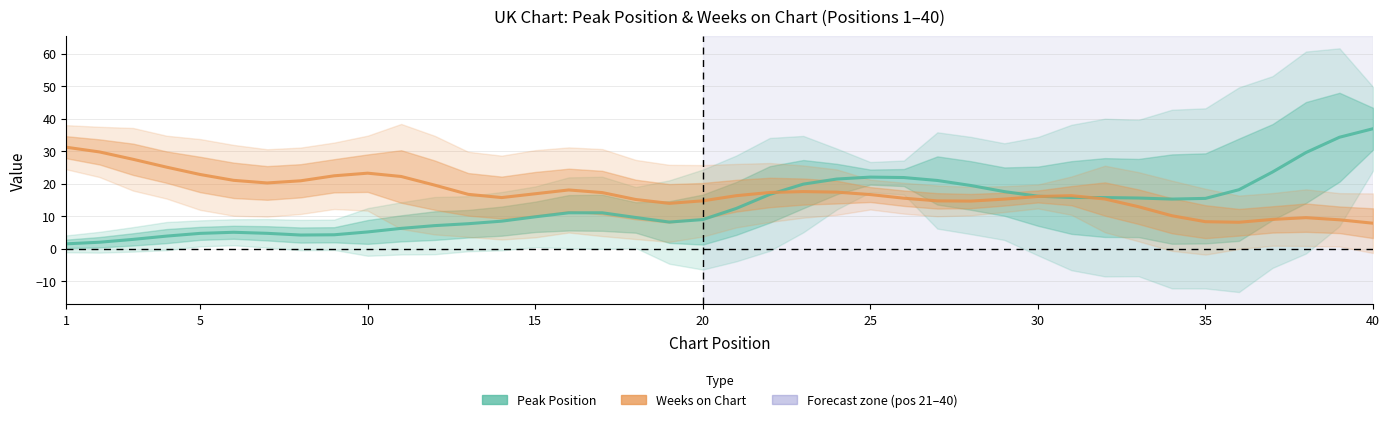

In Peak Position, how many points are higher than both neighbors (excluding endpoints)?

3